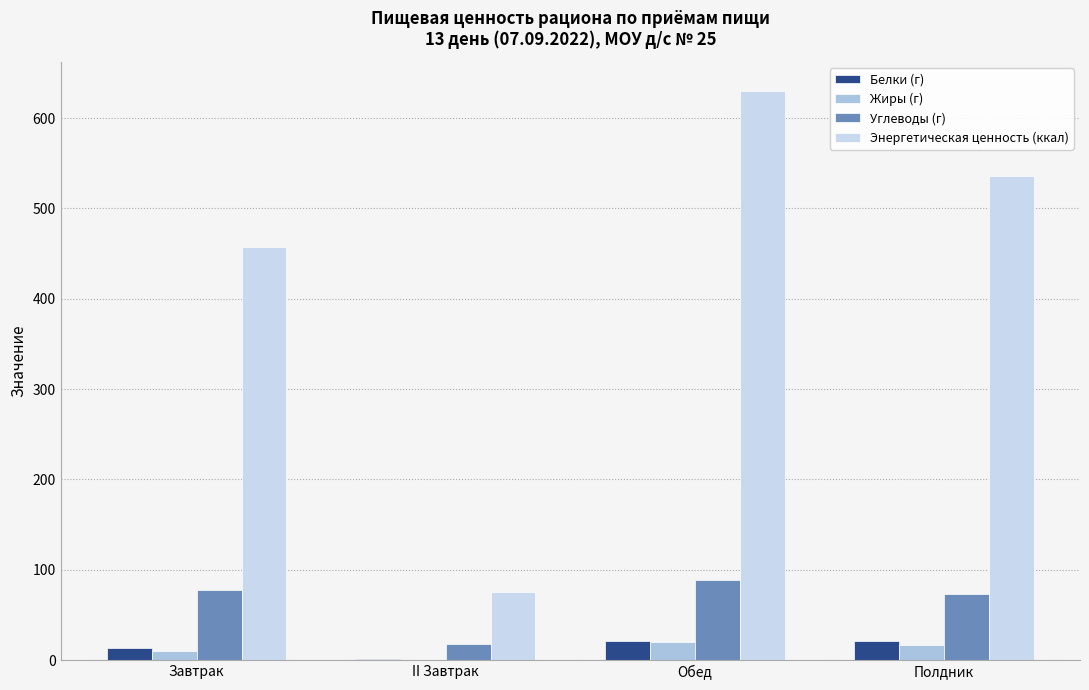

What is the sum of all Углеводы (г) values?

256.6